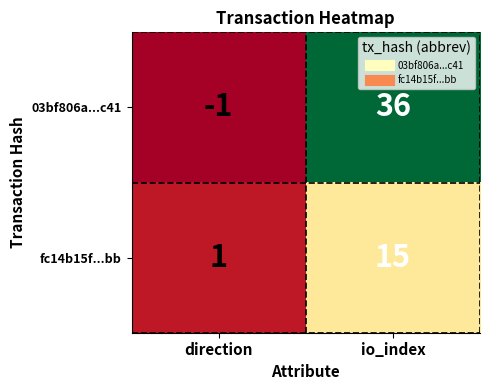

What is the sum of all 03bf806a...c41 values?

35